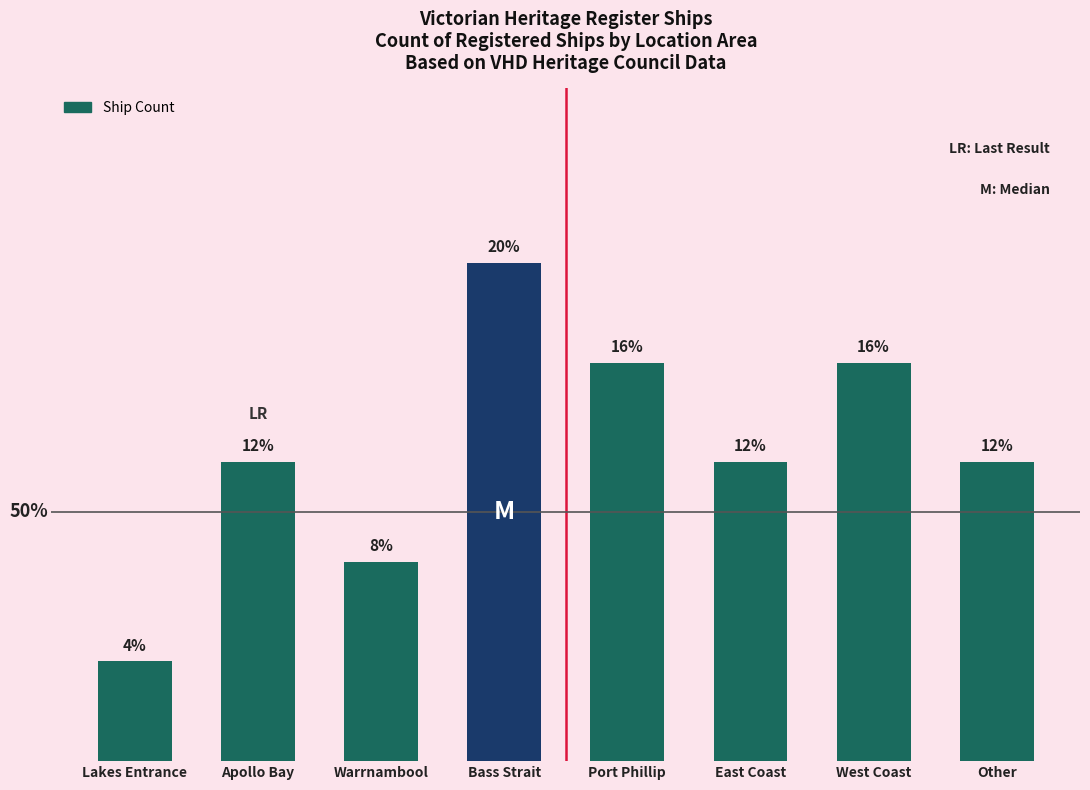

Are the bars horizontal?

No